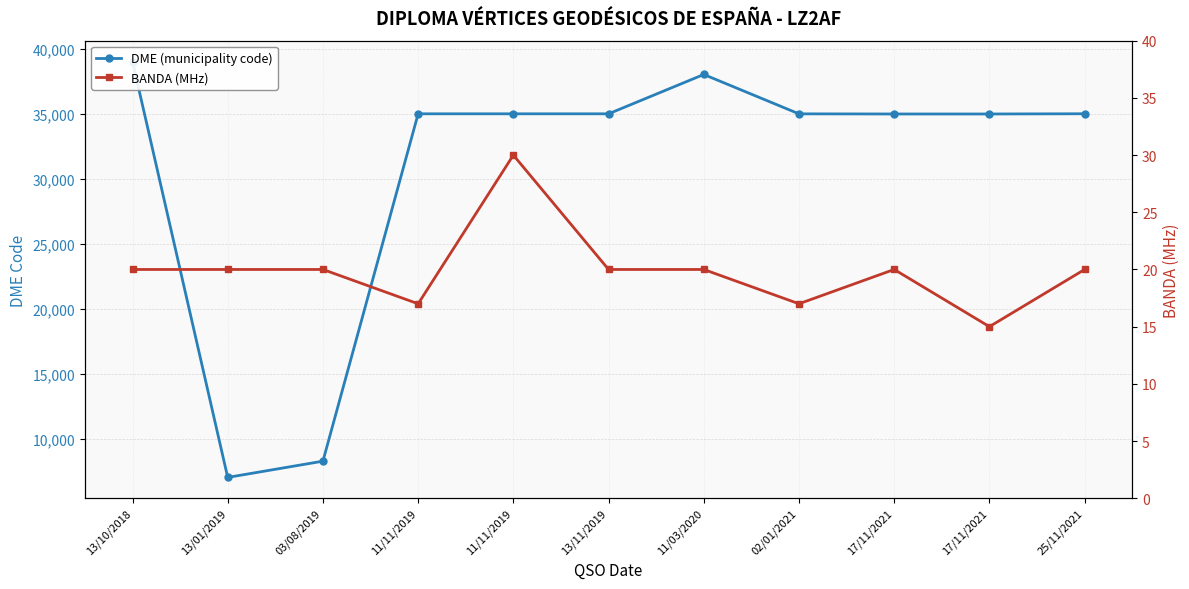

What is the sum of the BANDA (MHz) values at 17/11/2021 and 17/11/2021?

35